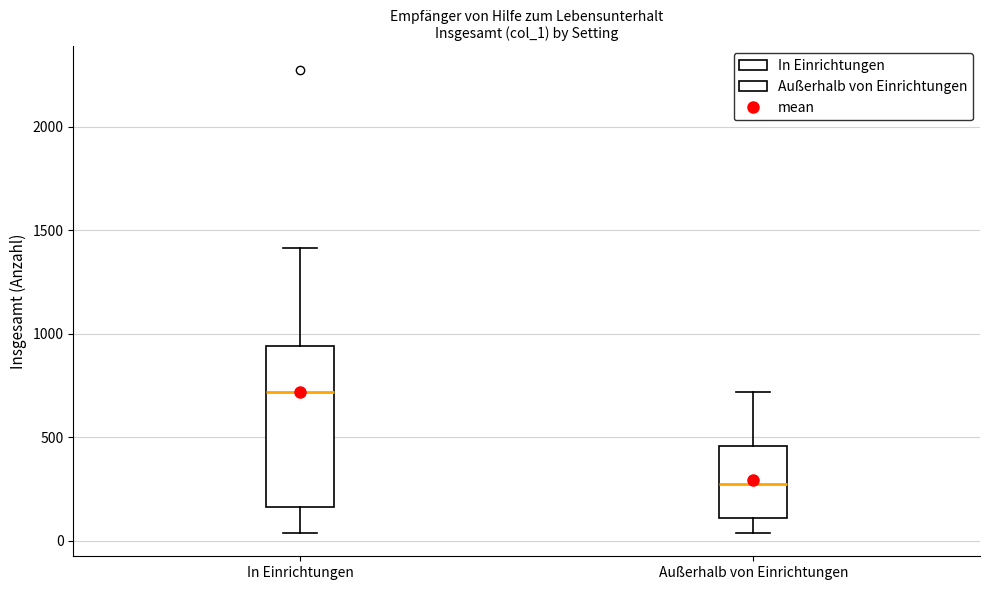

Which box has the highest median line?

In Einrichtungen